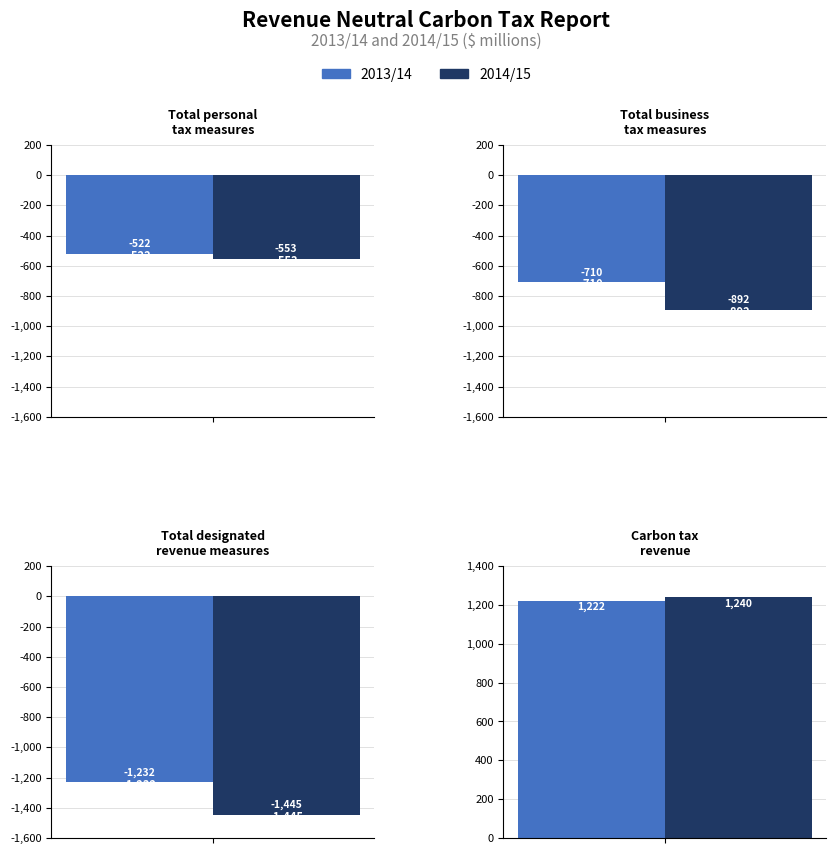

How many 2014/15 values are between -892 and 1240?

3